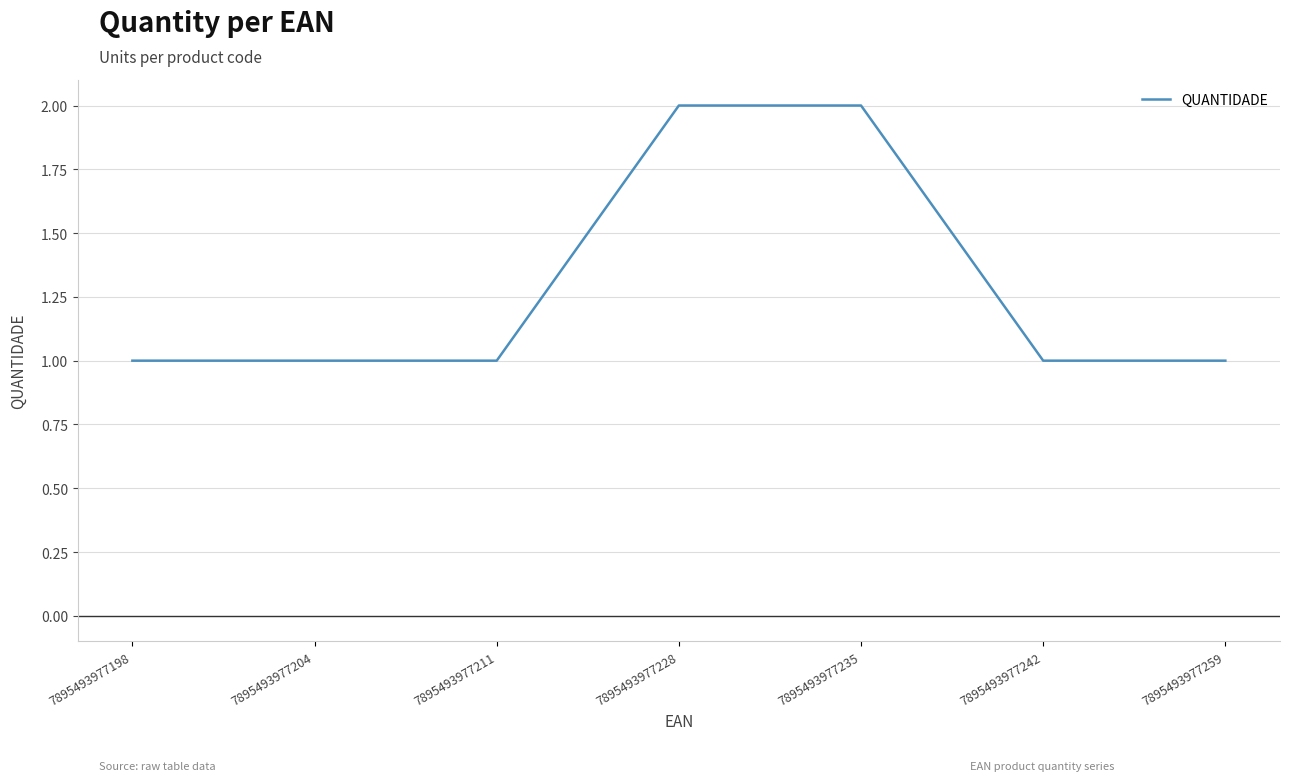

Approximately how many times larger is the value at 7895493977204 compared to 7895493977198?

1.0